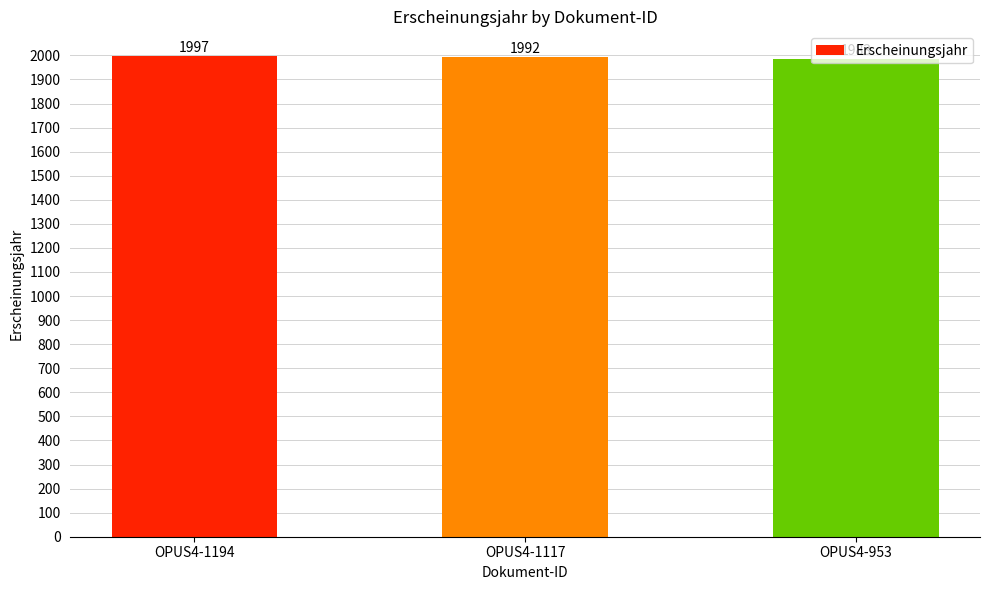

How many data points does each series have?

3